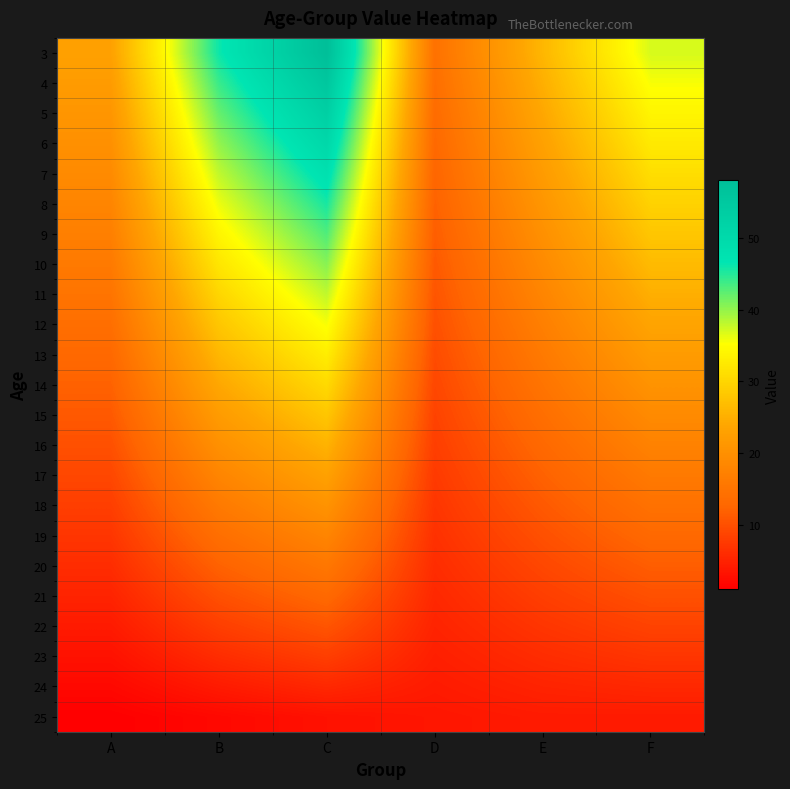

Reading left to right, extract all data points from this chart.

3: A=23.0	B=46.0	C=58.0	D=14.5	E=26.0	F=37.0
4: A=22.0	B=44.0	C=55.5	D=14.0	E=25.0	F=35.5
5: A=21.0	B=42.0	C=53.0	D=13.5	E=24.0	F=34.0
6: A=20.0	B=40.0	C=50.5	D=13.0	E=23.0	F=32.5
7: A=19.0	B=38.0	C=48.0	D=12.5	E=22.0	F=31.0
8: A=18.0	B=36.0	C=45.5	D=12.0	E=21.0	F=29.5
9: A=17.0	B=34.0	C=43.0	D=11.5	E=20.0	F=28.0
10: A=16.0	B=32.0	C=40.5	D=11.0	E=19.0	F=26.5
11: A=15.0	B=30.0	C=38.0	D=10.5	E=18.0	F=25.0
12: A=14.0	B=28.0	C=35.5	D=10.0	E=17.0	F=23.5
13: A=13.0	B=26.0	C=33.0	D=9.5	E=16.0	F=22.0
14: A=12.0	B=24.0	C=30.5	D=9.0	E=15.0	F=20.5
15: A=11.0	B=22.0	C=28.0	D=8.5	E=14.0	F=19.0
16: A=10.0	B=20.0	C=25.5	D=8.0	E=13.0	F=17.5
17: A=9.0	B=18.0	C=23.0	D=7.5	E=12.0	F=16.0
18: A=8.0	B=16.0	C=20.5	D=7.0	E=11.0	F=14.5
19: A=7.0	B=14.0	C=18.0	D=6.5	E=10.0	F=13.0
20: A=6.0	B=12.0	C=15.5	D=6.0	E=9.0	F=11.5
21: A=5.0	B=10.0	C=13.0	D=5.5	E=8.0	F=10.0
22: A=4.0	B=8.0	C=10.5	D=5.0	E=7.0	F=8.5
23: A=3.0	B=6.0	C=8.0	D=4.5	E=6.0	F=7.0
24: A=2.0	B=4.0	C=5.5	D=4.0	E=5.0	F=5.5
25: A=1.0	B=2.0	C=3.0	D=3.5	E=4.0	F=4.0